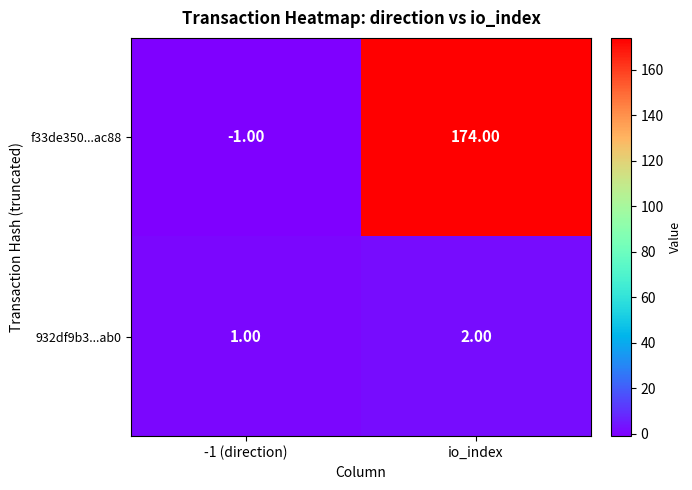

Which label corresponds to the largest value in the chart?

io_index